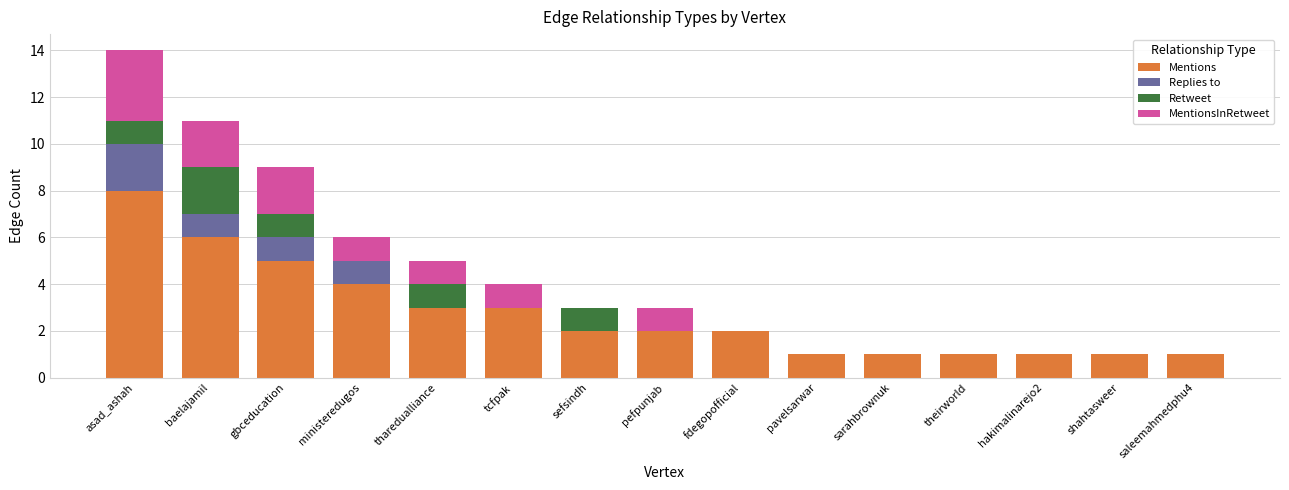

Are the bars grouped side by side (vs. stacked)?

No